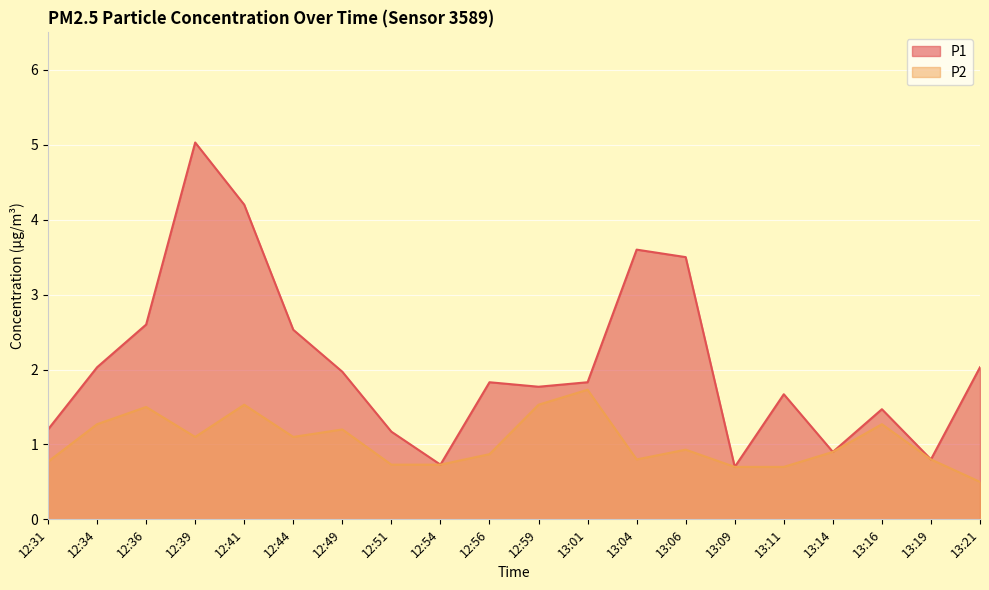

Is the value of P2 at 12:51 greater than the value of P1 at 12:34?

No